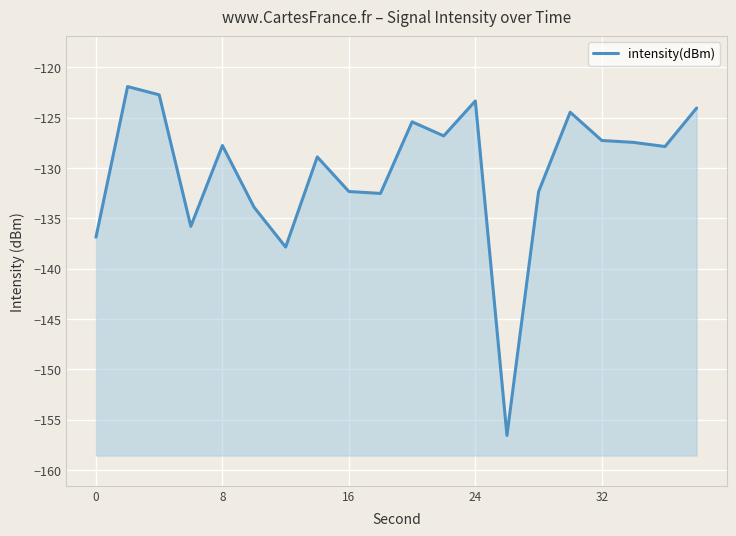

What is the value of the 3rd point from the left?

-122.7